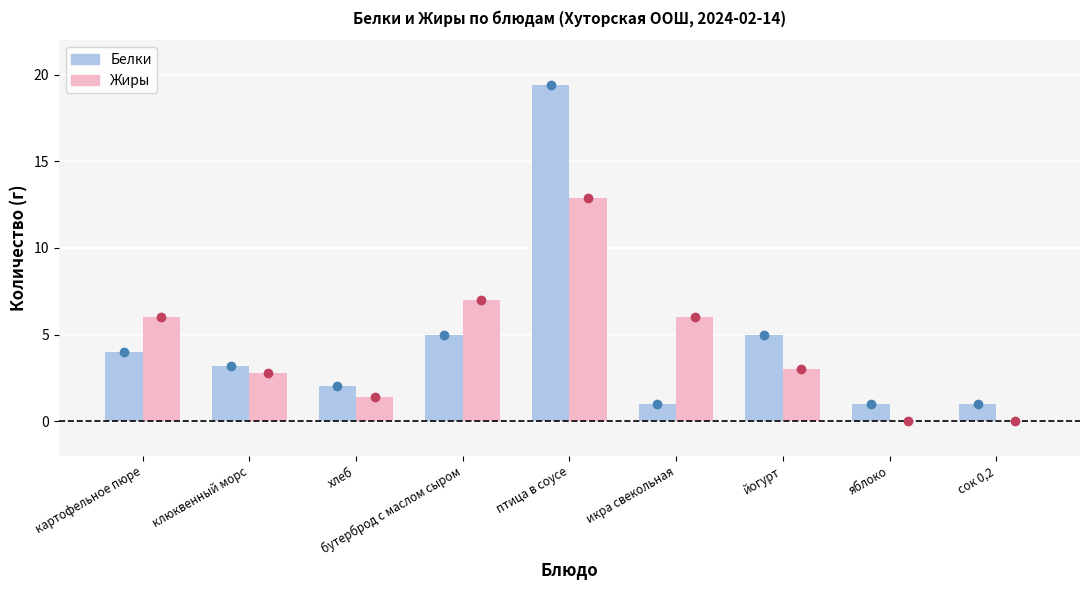

Between икра свекольная and яблоко, which series saw the biggest shift?

Жиры